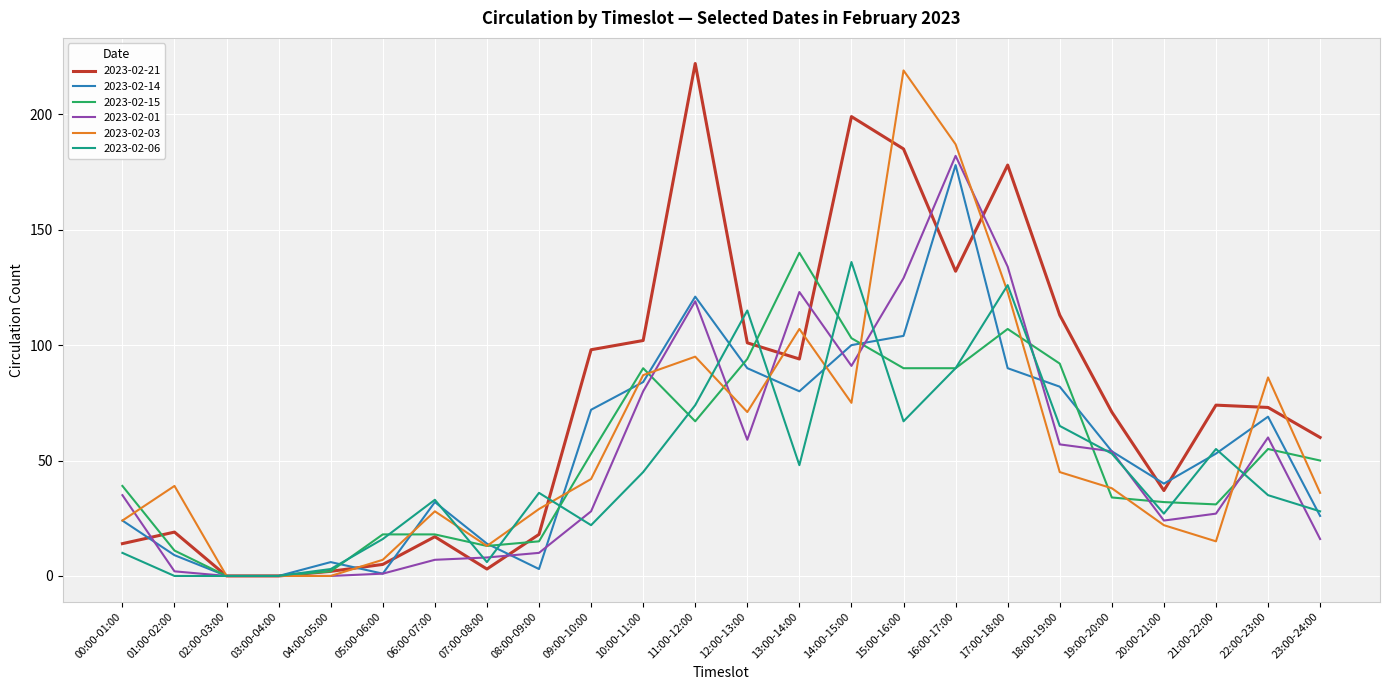

Which series changed the most between 12:00-13:00 and 21:00-22:00?

2023-02-15